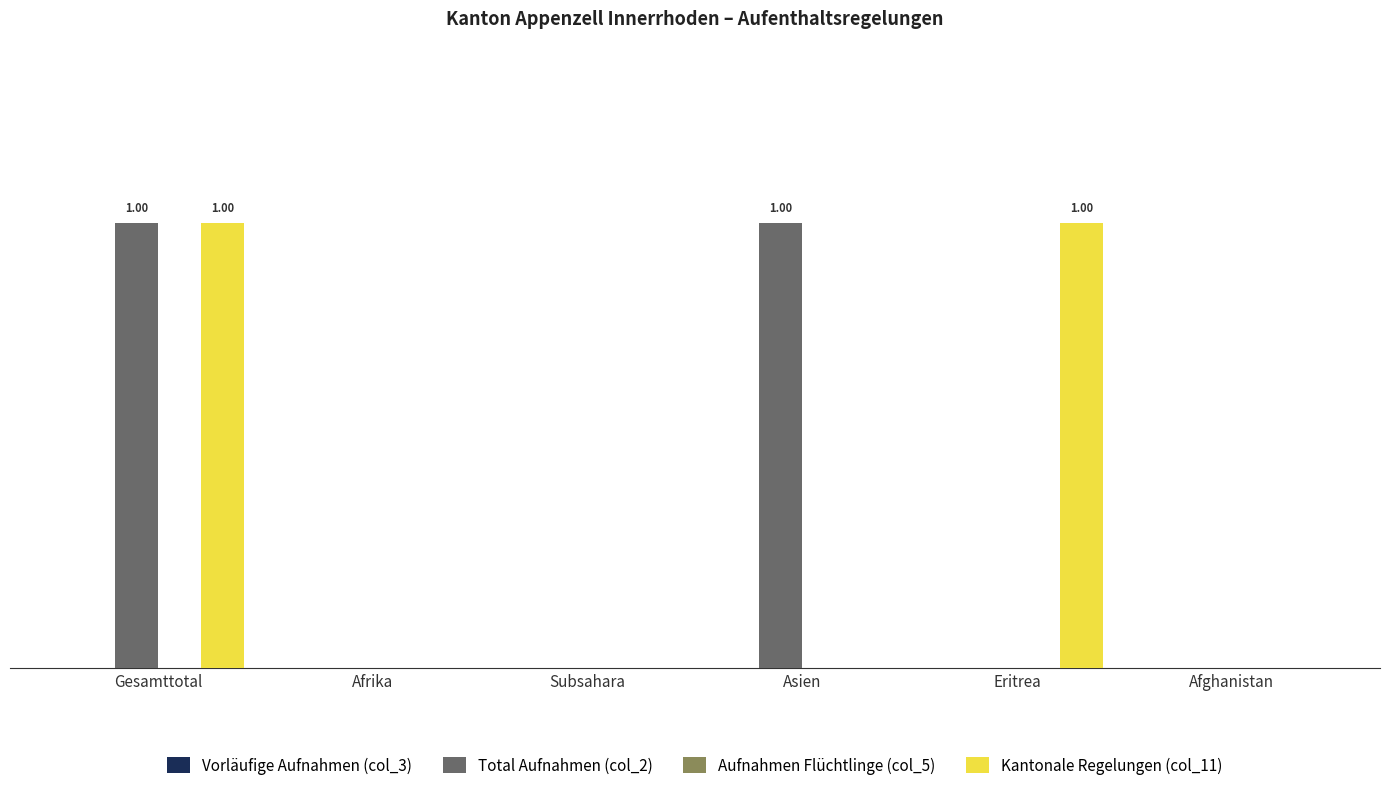

Reading left to right, extract all data points from this chart.

Vorläufige Aufnahmen (col_3): Gesamttotal=0	Afrika=0	Subsahara=0	Asien=0	Eritrea=0	Afghanistan=0
Total Aufnahmen (col_2): Gesamttotal=1	Afrika=0	Subsahara=0	Asien=1	Eritrea=0	Afghanistan=0
Aufnahmen Flüchtlinge (col_5): Gesamttotal=0	Afrika=0	Subsahara=0	Asien=0	Eritrea=0	Afghanistan=0
Kantonale Regelungen (col_11): Gesamttotal=1	Afrika=0	Subsahara=0	Asien=0	Eritrea=1	Afghanistan=0